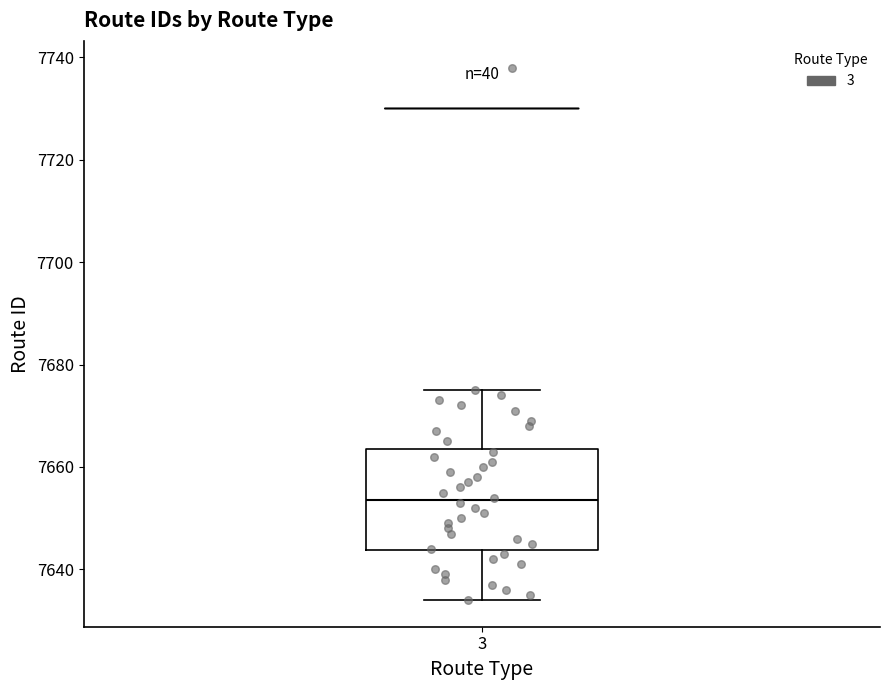

Read this box plot against the y-axis: the position of the median line, the range covered by the box, and the ends of both whiskers. The values are not printed on the chart, so give them approximately, as read against the axis.

median 7654, box 7644 to 7664, whiskers 7634 to 7676